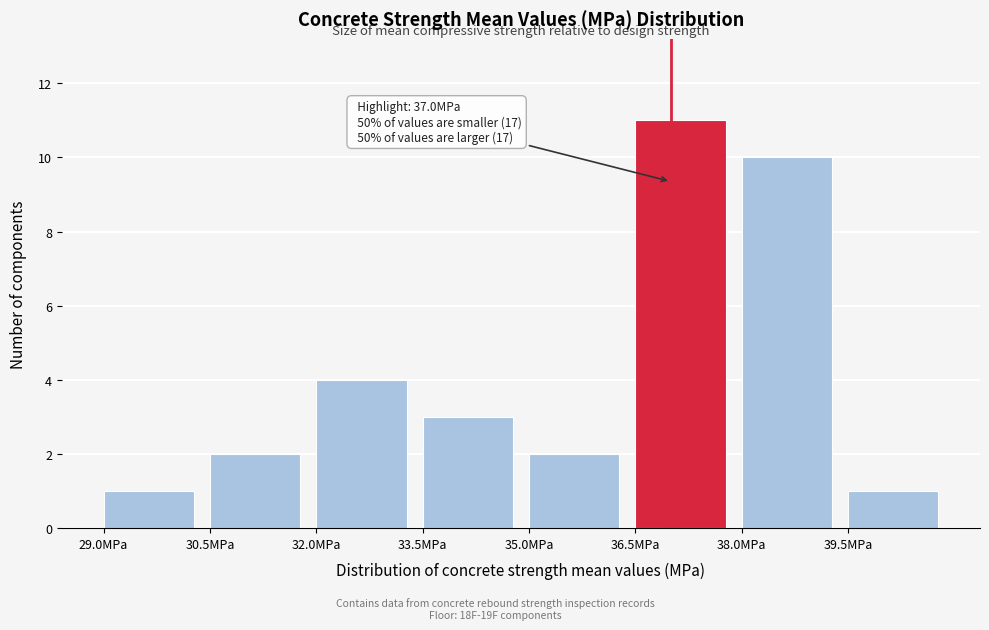

Over which range of the x-axis is the bar tallest?

36.5 to 38.0